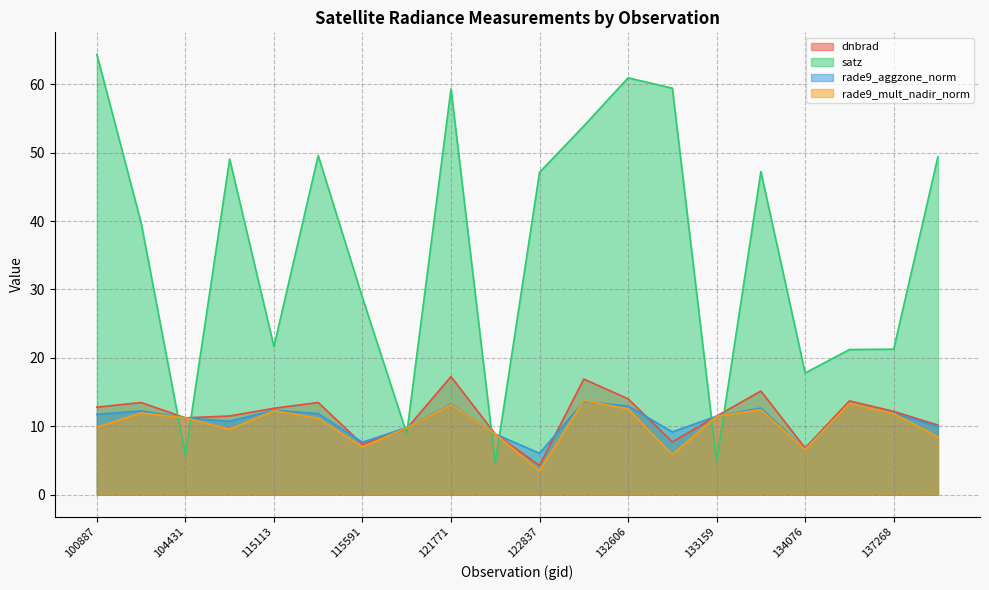

The value of rade9_mult_nadir_norm at 121771 is 13.2. True or false?

True